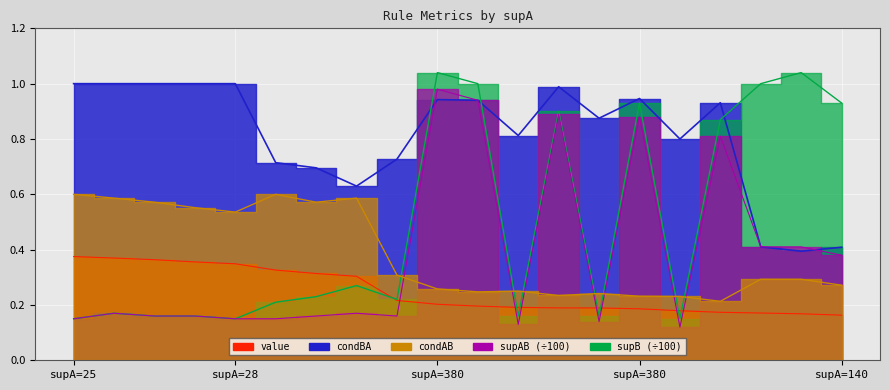

The supB series shows 0.2 at 29. True or false?

False